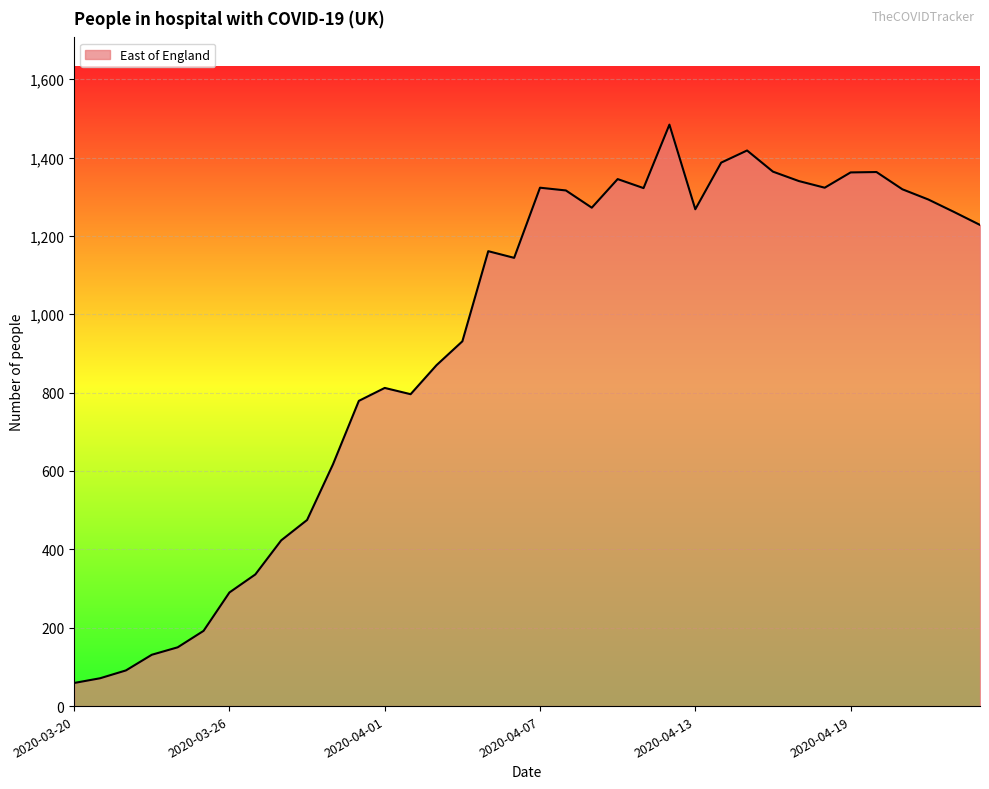

What is the difference between the maximum and minimum values?

1425